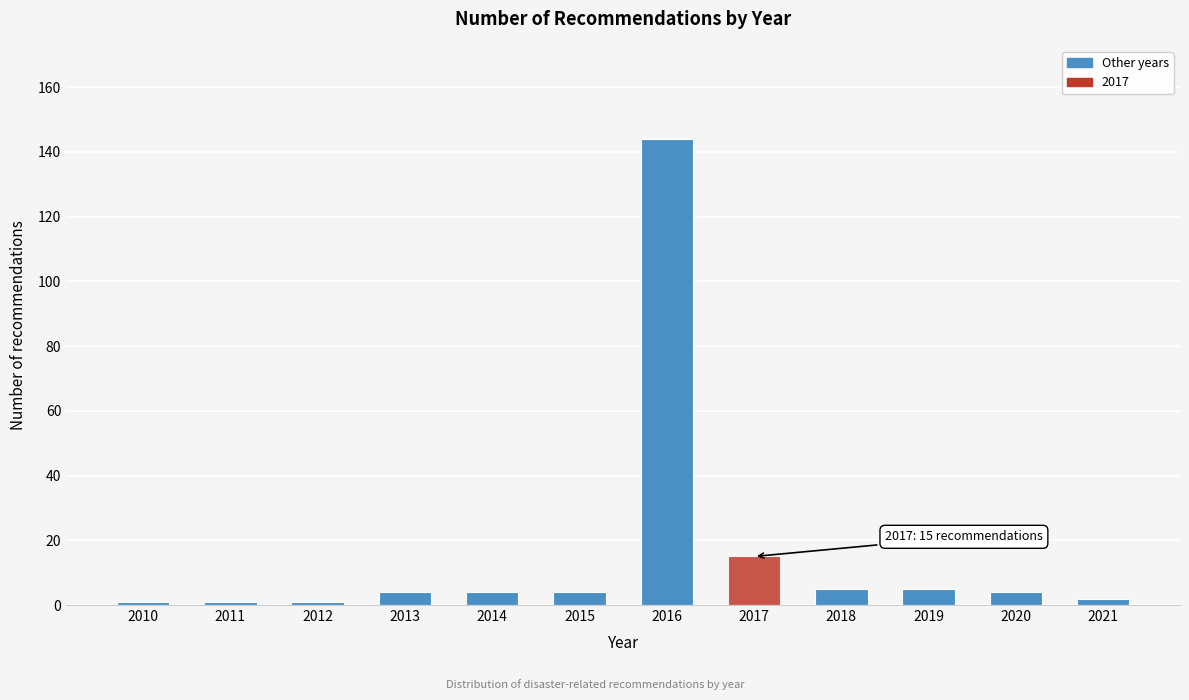

Reading left to right, extract all data points from this chart.

2010=1	2011=1	2012=1	2013=4	2014=4	2015=4	2016=144	2017=15	2018=5	2019=5	2020=4	2021=2